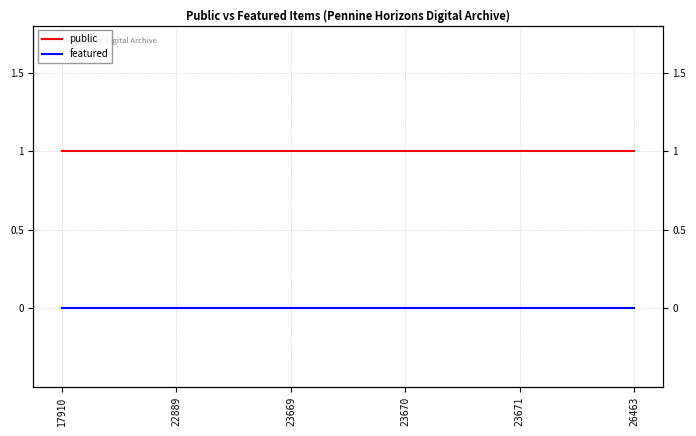

At which label does featured reach its peak?

17910